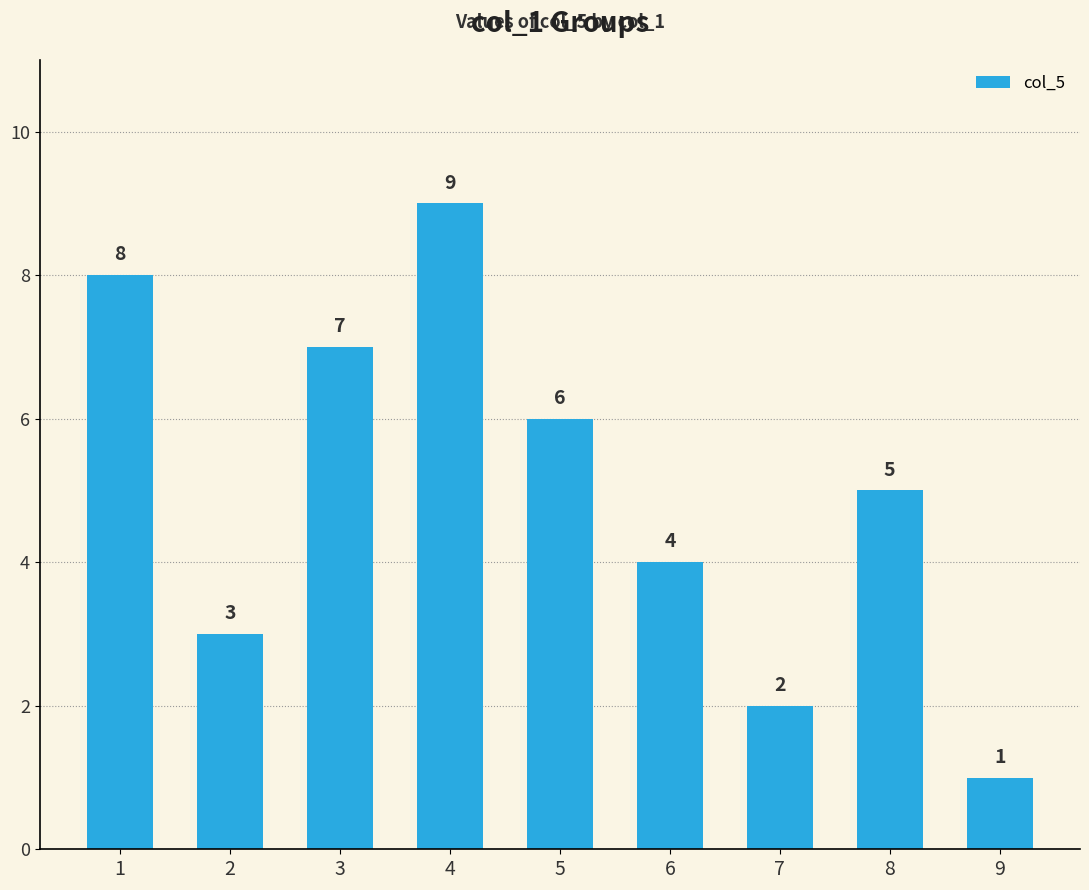

Does the chart contain any negative values?

No